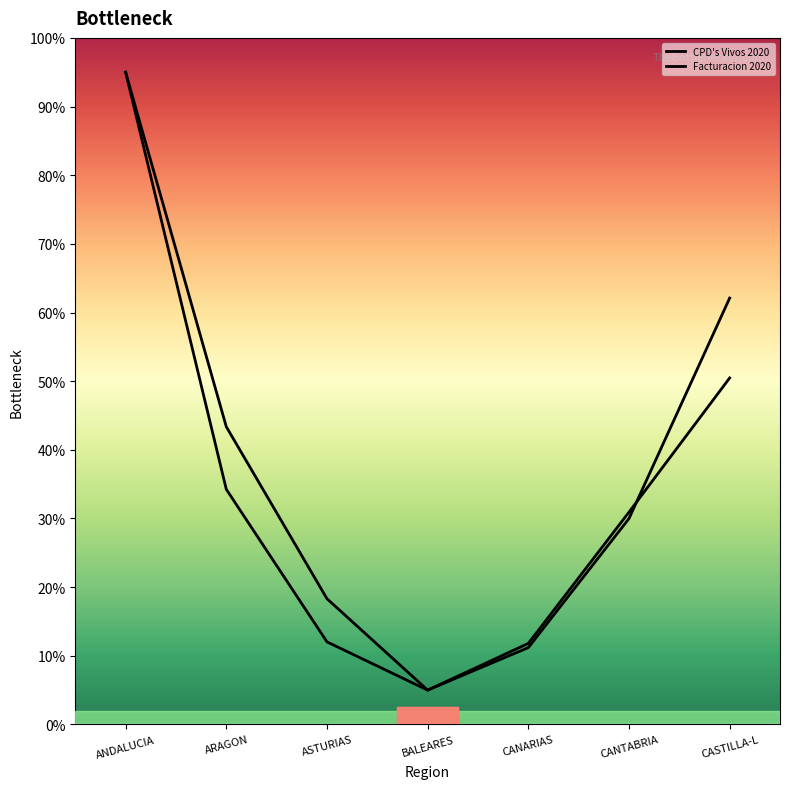

What is the total value across all series at CANTABRIA?

60.9